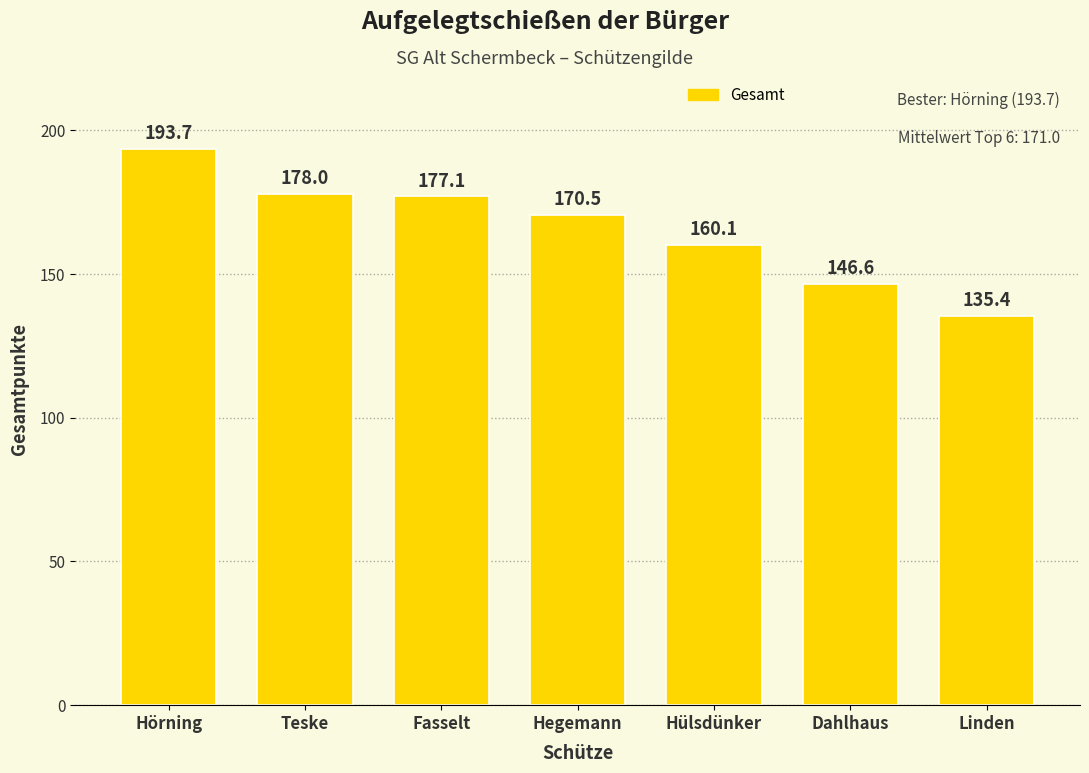

What is the average value?

165.9